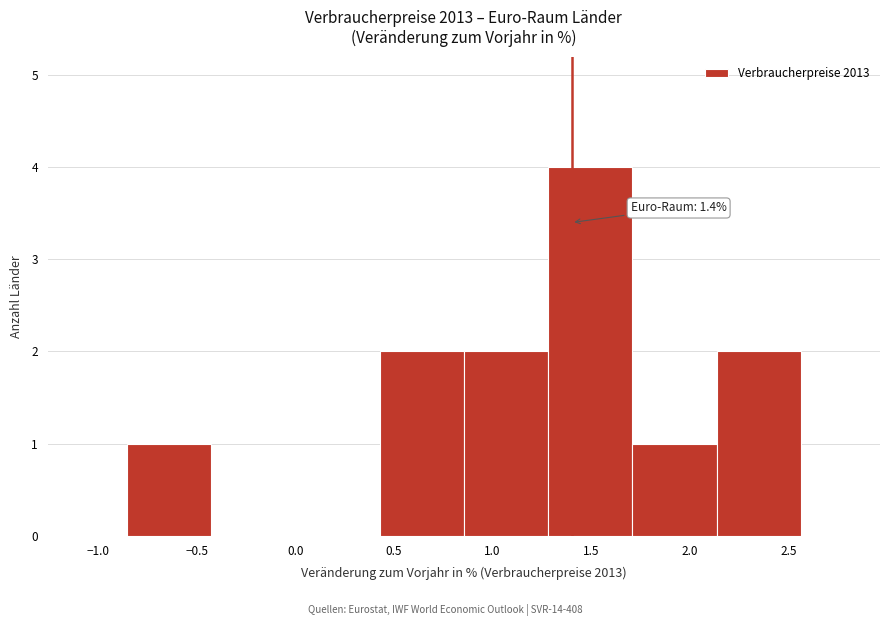

Over which range of the x-axis is the bar tallest?

1.30 to 1.70